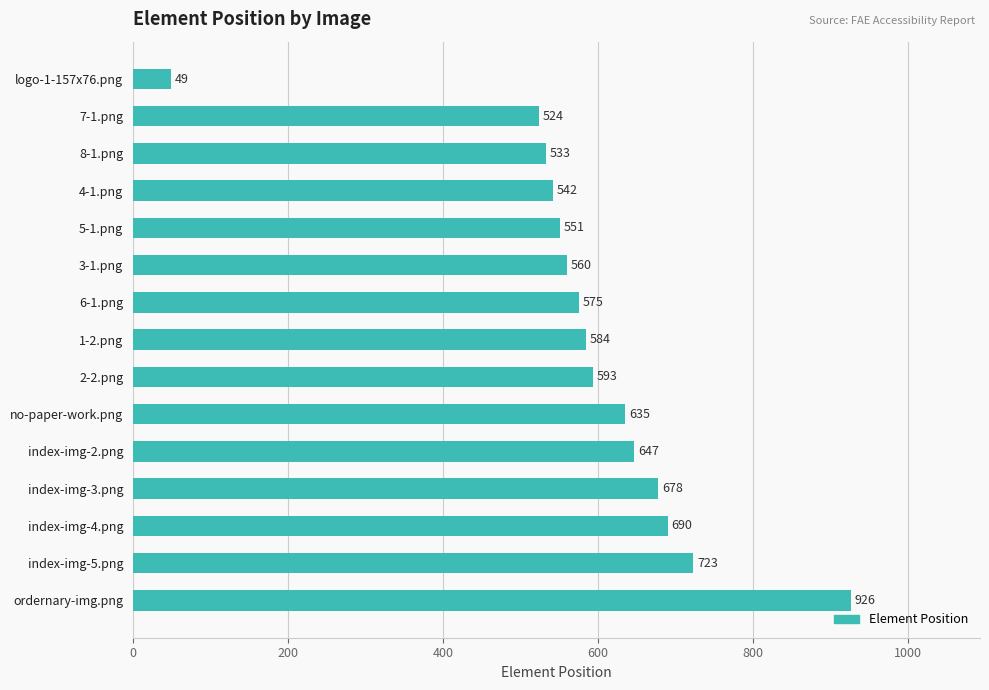

Where is the data nearest to the value 487?

7-1.png